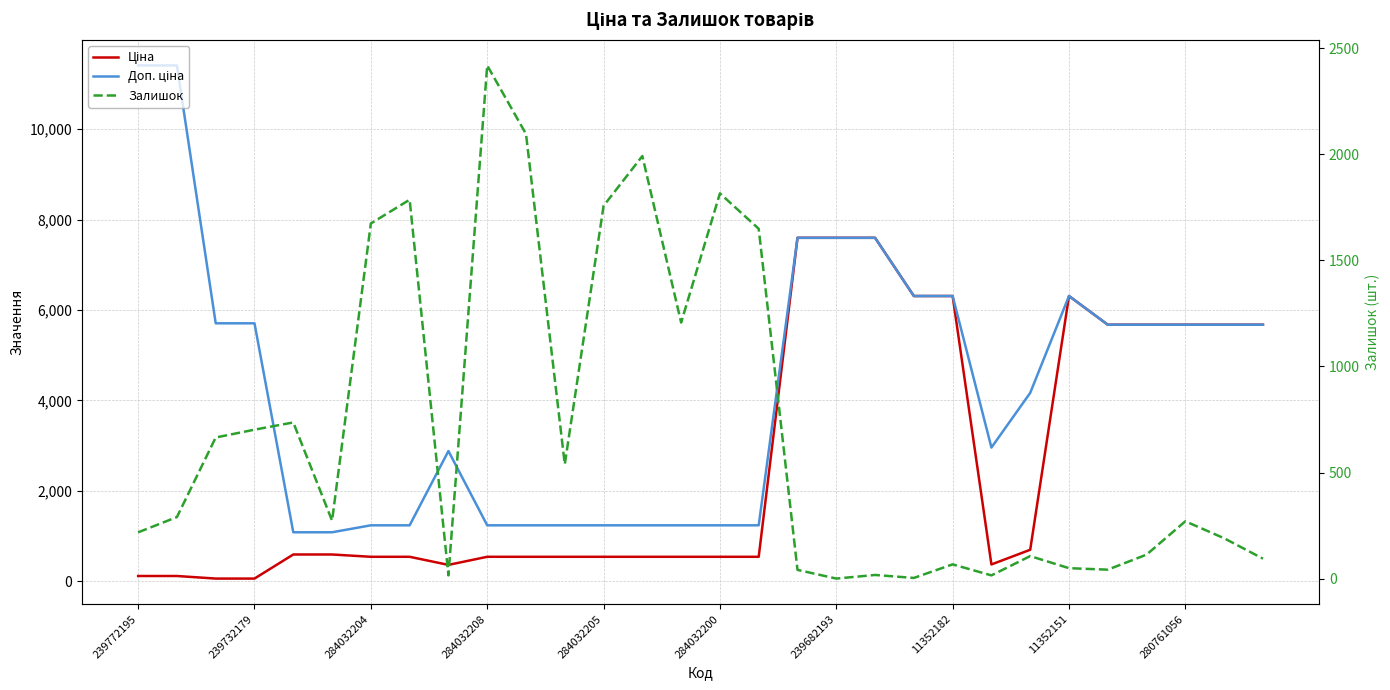

How many times do Доп. ціна and Залишок cross each other?

8